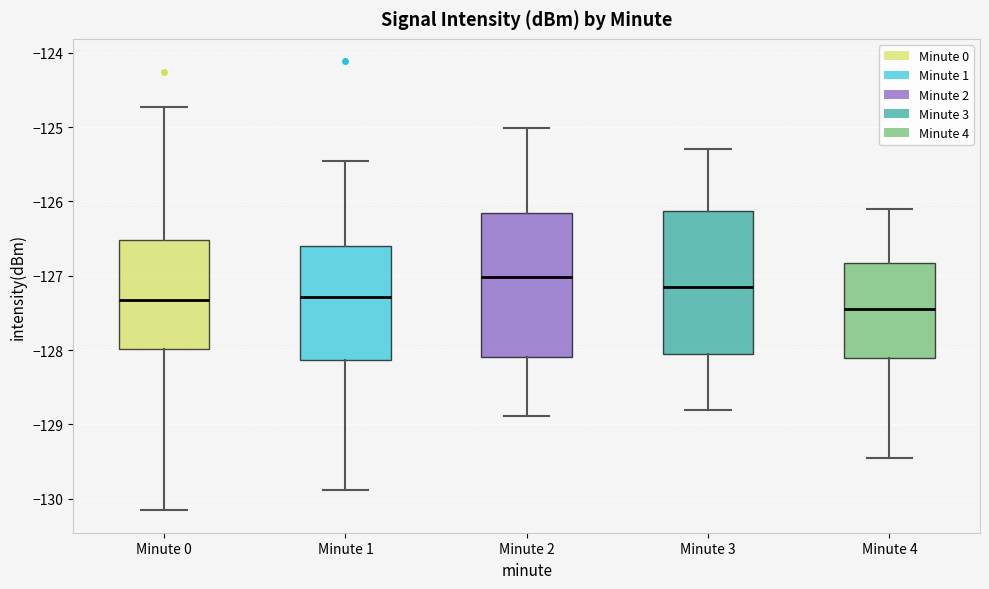

Reading left to right, read every box against the y-axis: the position of its median line, the range the box covers, and the ends of its whiskers. The values are not printed on the chart, so give them approximately, as read against the axis.

Minute 0: median -127.3, box -128.0 to -126.5, whiskers -130.2 to -124.7
Minute 1: median -127.3, box -128.1 to -126.6, whiskers -129.9 to -125.5
Minute 2: median -127.0, box -128.1 to -126.2, whiskers -128.9 to -125.0
Minute 3: median -127.1, box -128.0 to -126.1, whiskers -128.8 to -125.3
Minute 4: median -127.4, box -128.1 to -126.8, whiskers -129.4 to -126.1